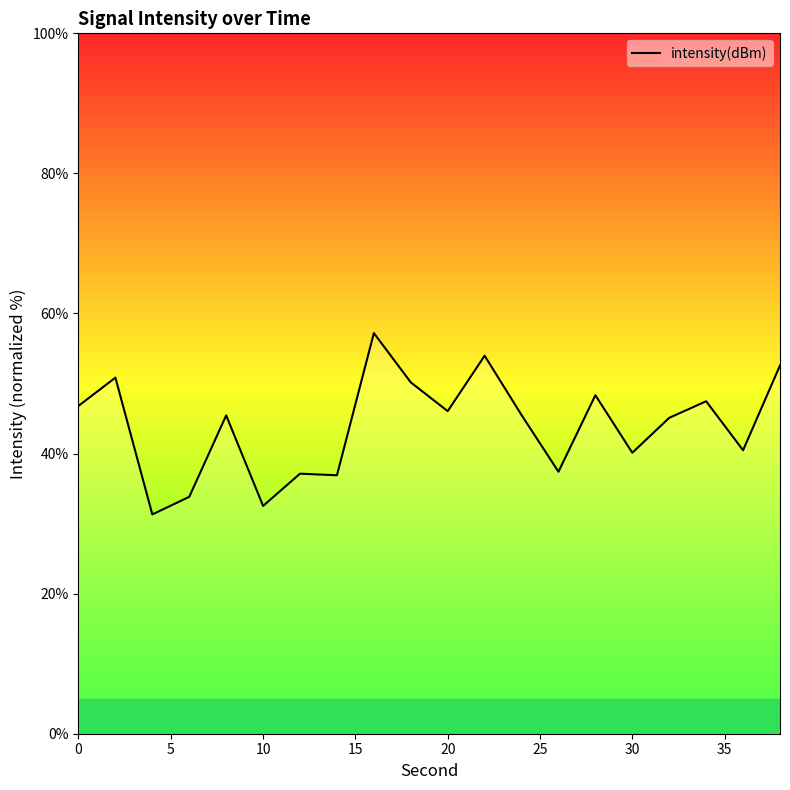

What is the maximum value shown in the chart?

57.2